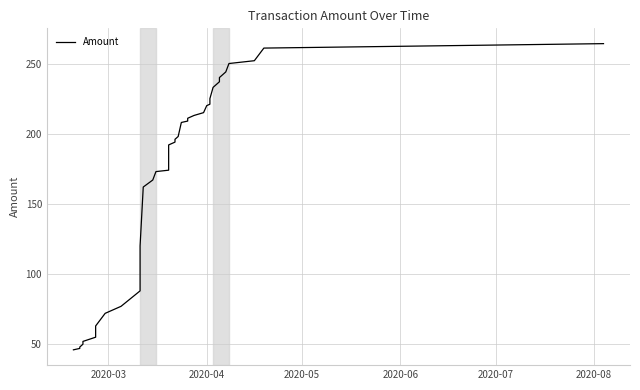

Reading left to right, extract all data points from this chart.

46.0	47.0	48.0	50.0	52.0	55.0	63.0	72.0	75.0	76.0	77.0	88.0	120.0	162.0	167.0	173.0	174.0	182.0	192.0	194.0	196.0	198.0	208.0	209.0	211.0	213.0	215.0	220.0	221.0	224.0	225.0	233.0	235.0	237.0	240.0	244.0	250.0	252.0	261.0	264.2